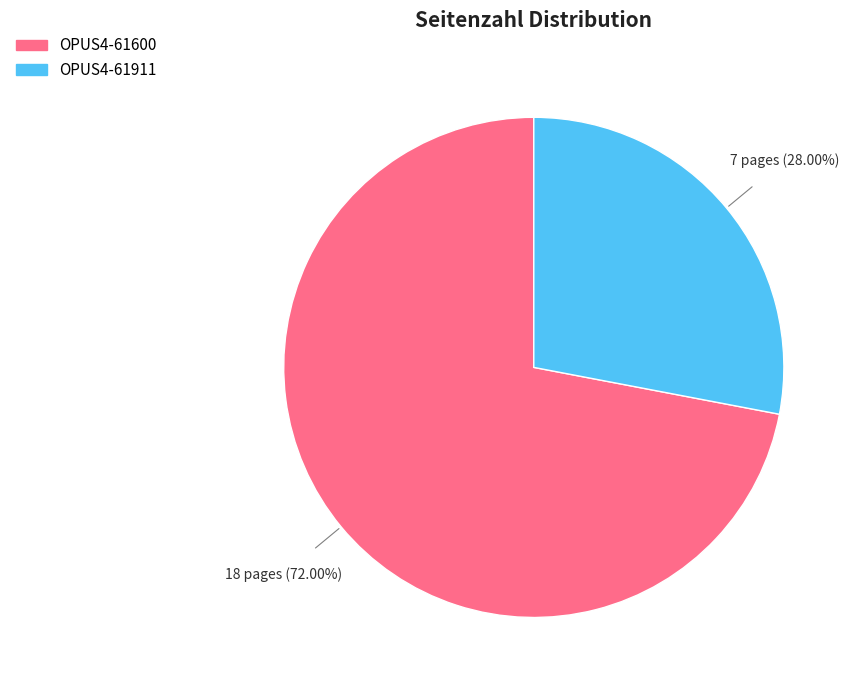

To the nearest percent, what percentage of the pie is OPUS4-61911?

28%